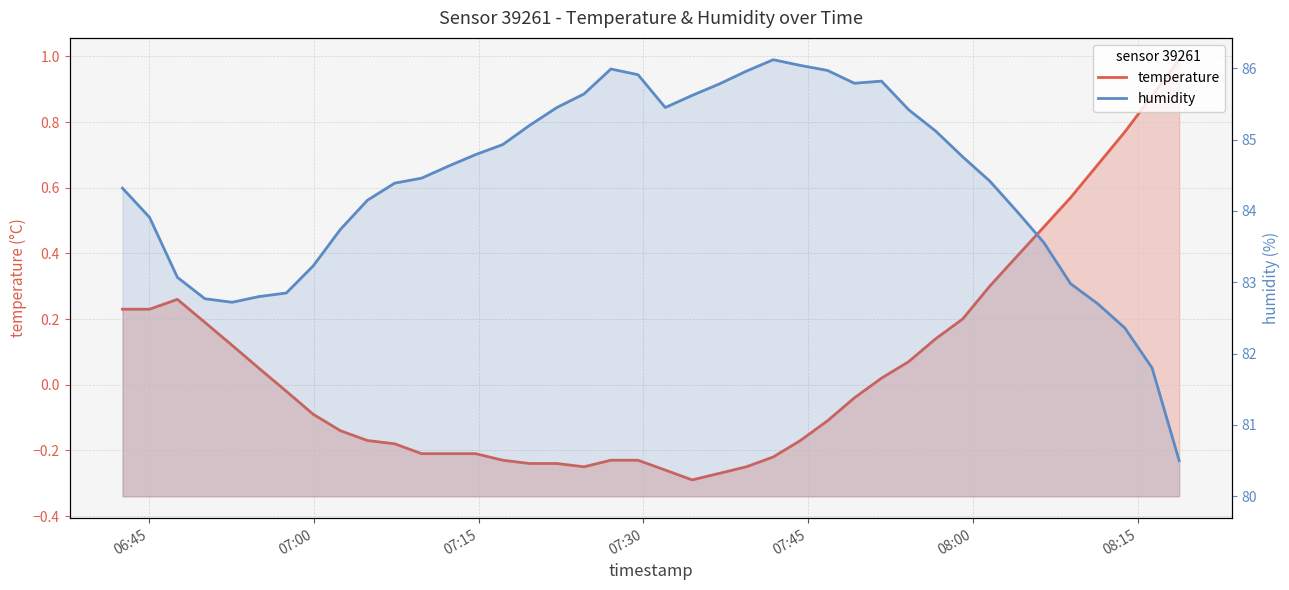

True or false: humidity has a value of 51.3 at 16.

False